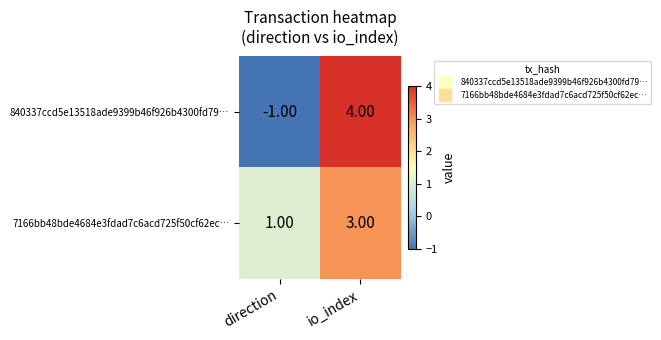

At which label is 7166bb48bde4684e3fdad7c6acd725f50cf62ec… closest to 2?

direction